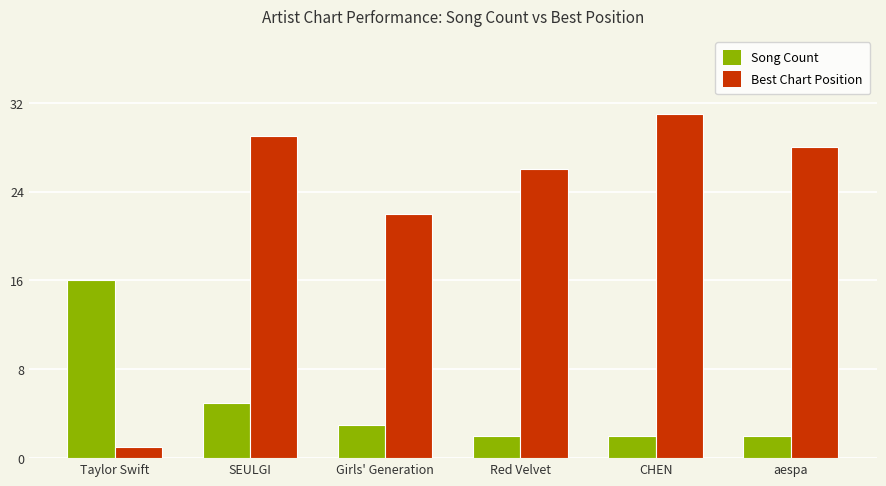

At how many categories does at least one series exceed 7?

6